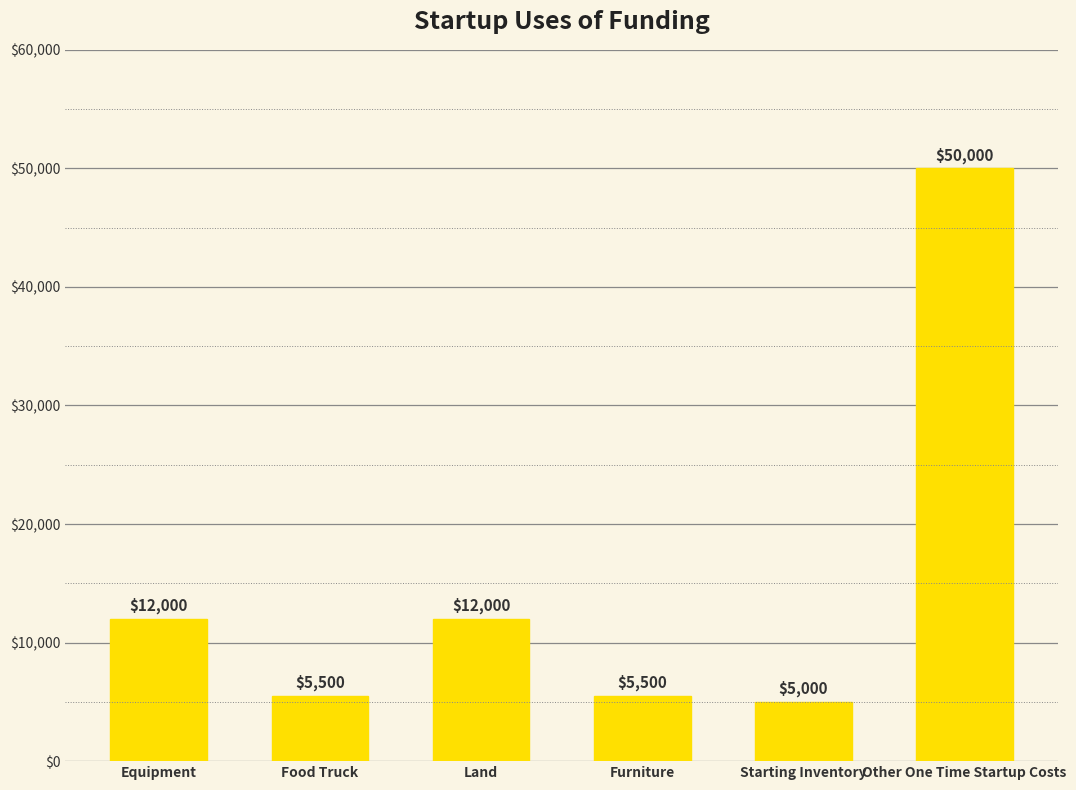

Is it true that the value at Land is 12000?

True